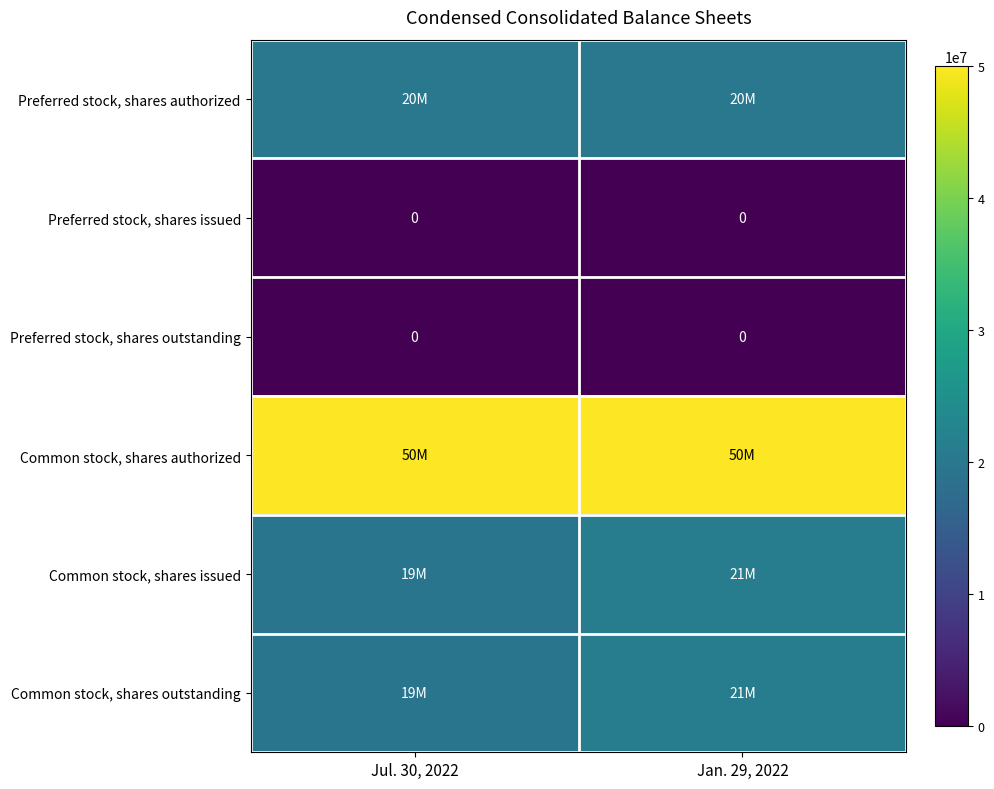

Is the value of Preferred stock, shares authorized at Jan. 29, 2022 greater than the value of Common stock, shares issued at Jan. 29, 2022?

No